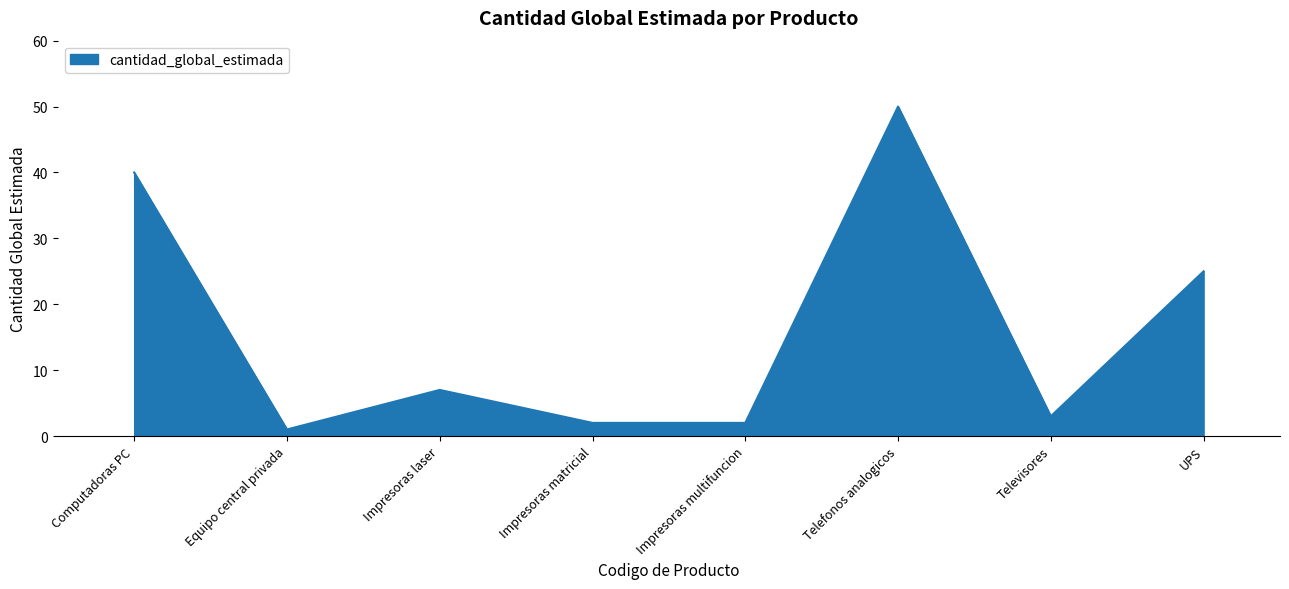

The chart shows a value of 4 at Impresoras laser. True or false?

False